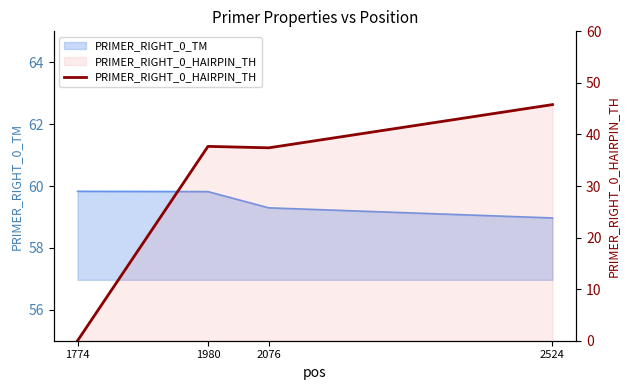

Where is the data nearest to the value 22?

2076